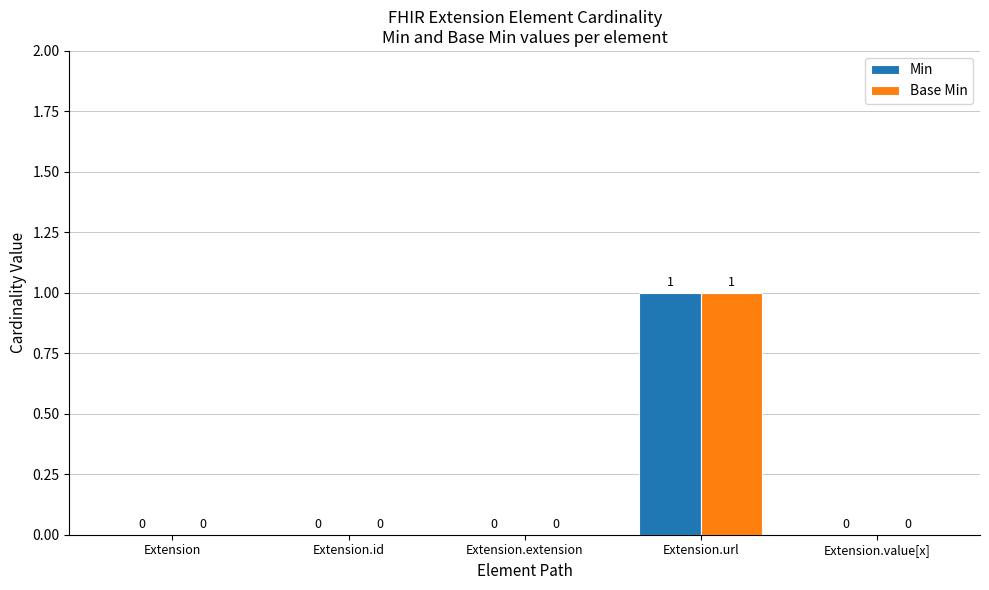

Count the Base Min values in the range 0 to 1.

5